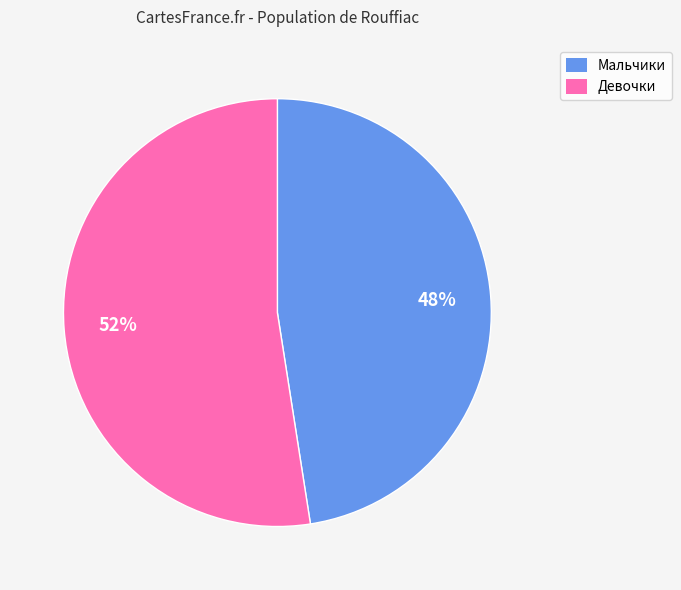

Does any single category account for the majority?

Yes